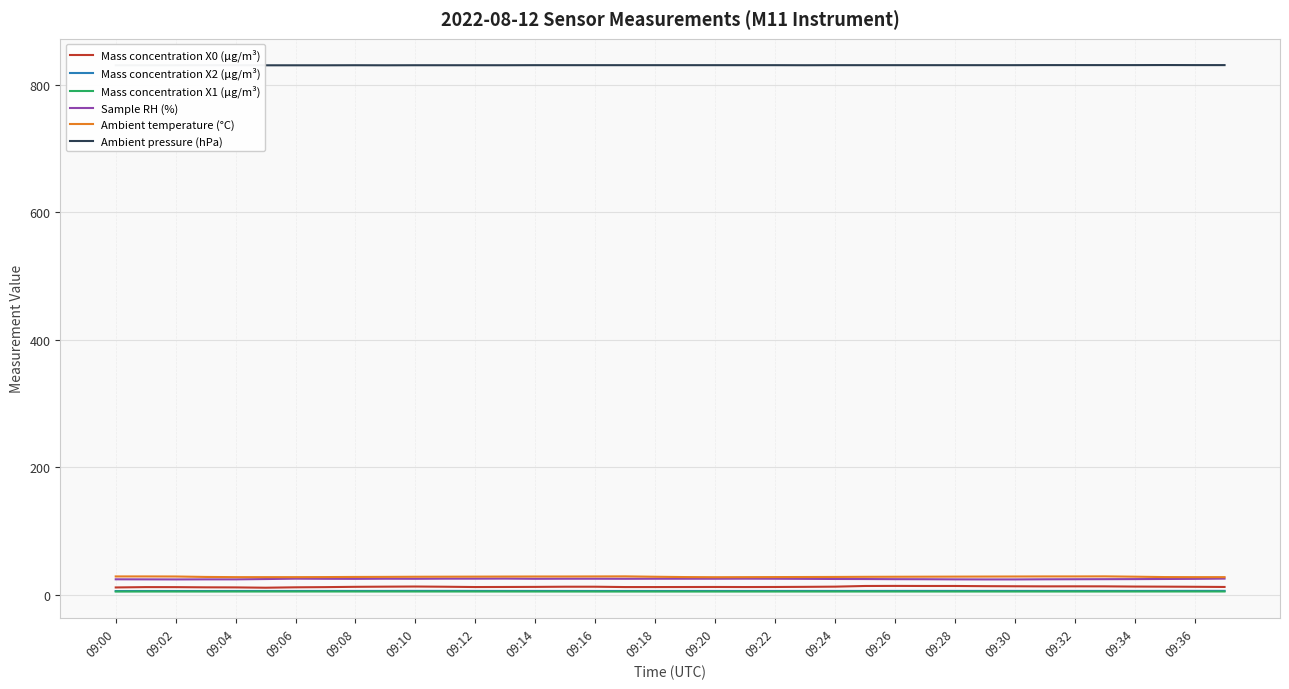

Is it true that Sample RH (%) equals 5.3 at 23?

False